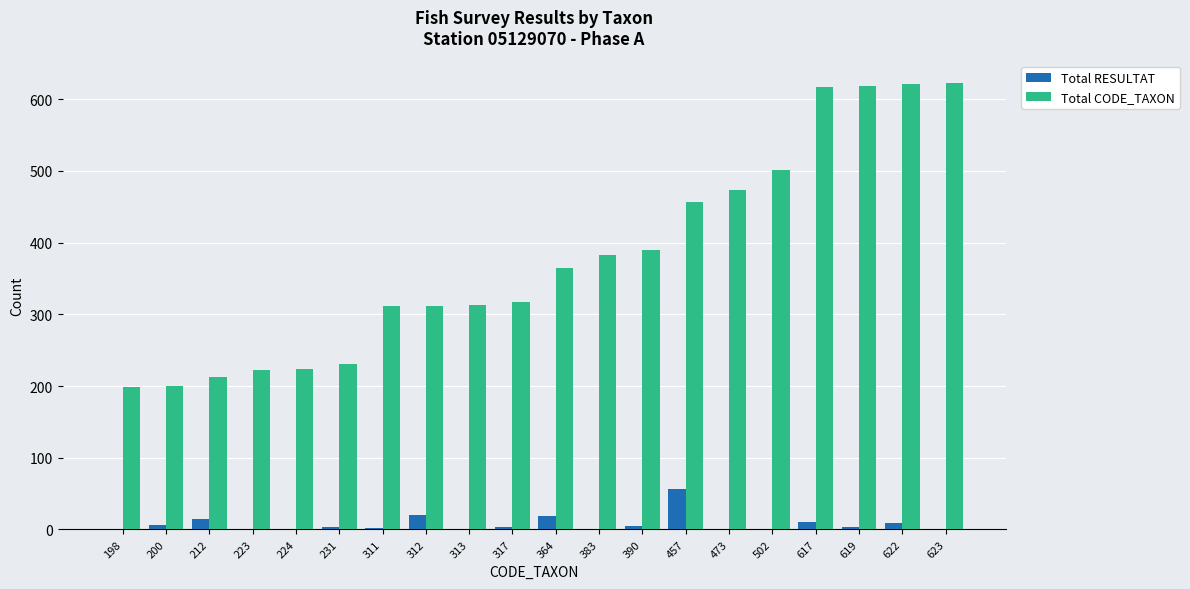

Which series has the largest range (max minus min)?

Total CODE_TAXON